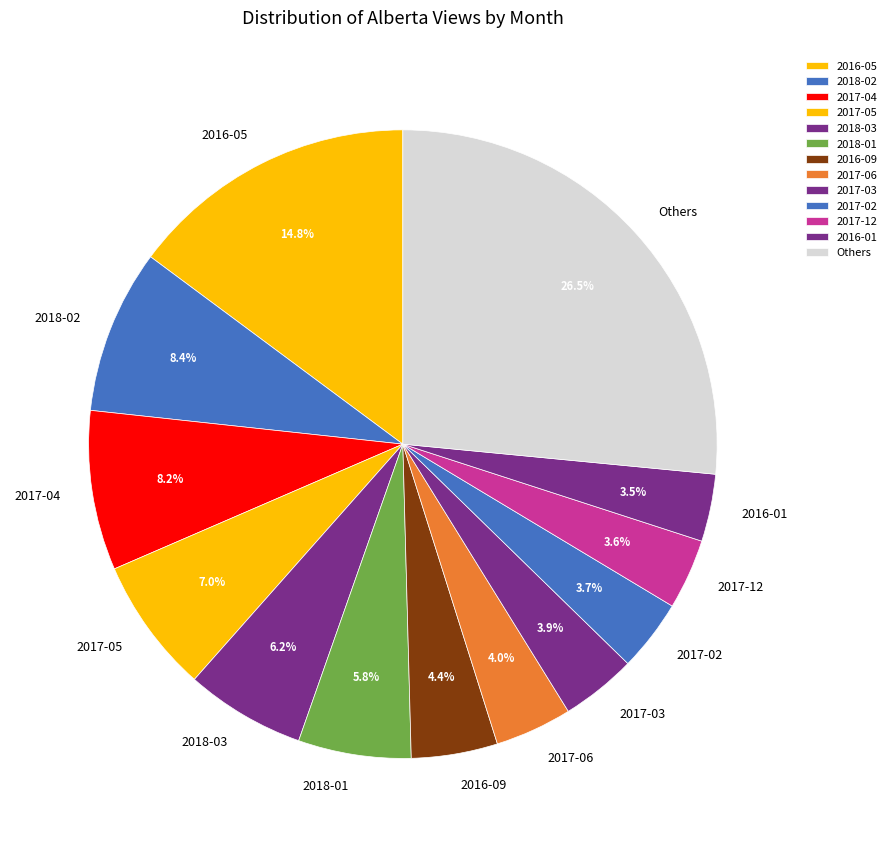

To the nearest percent, what is the difference between the 2018-01 and 2016-01 slice percentages?

2%